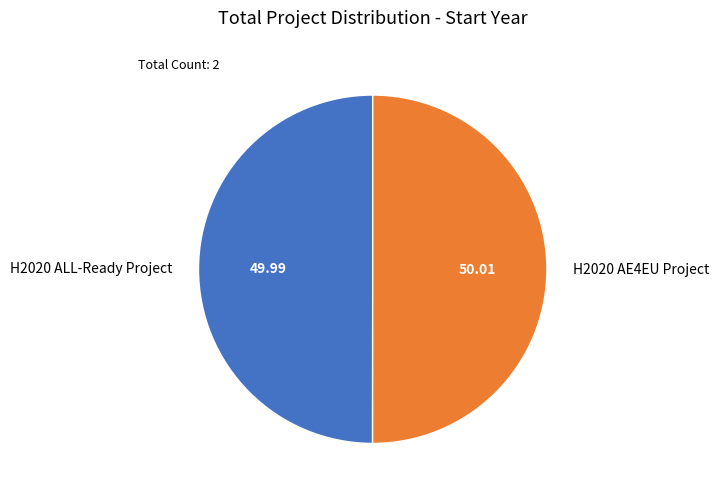

What is the ratio of the value at H2020 ALL-Ready Project to the value at H2020 AE4EU Project?

1.0